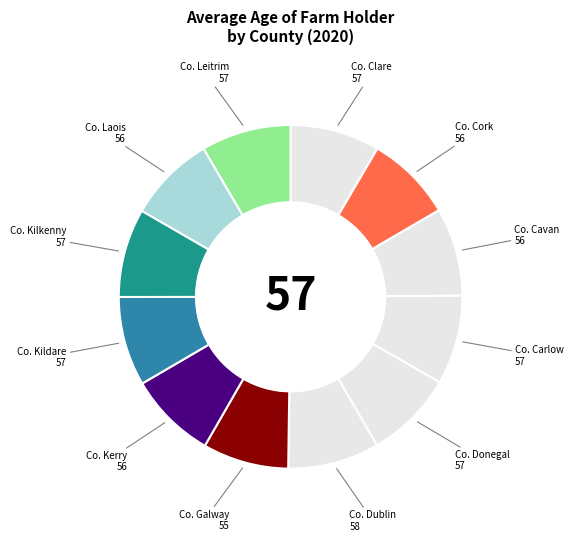

Which category has the biggest portion of the pie?

Co. Dublin